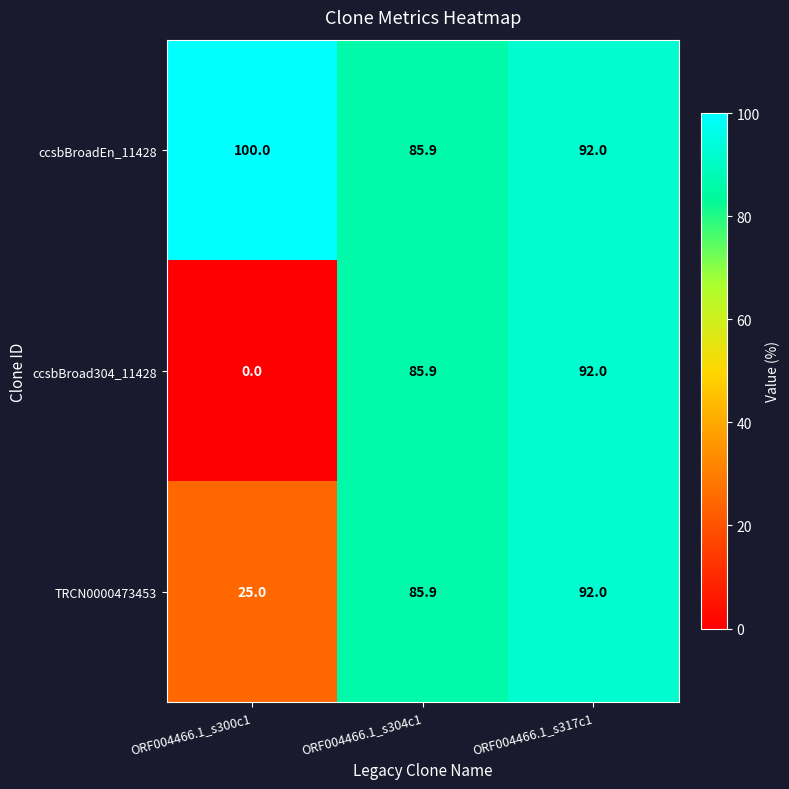

Rank the series by their average value, from lowest to highest.

ccsbBroad304_11428, TRCN0000473453, ccsbBroadEn_11428